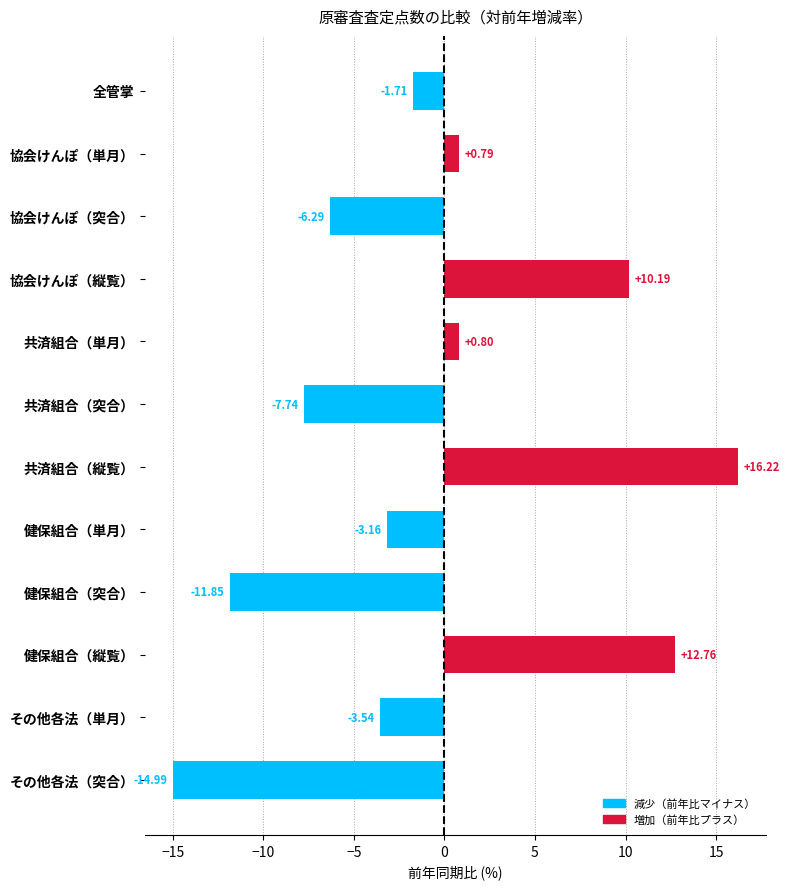

What is the change in value from 共済組合（突合） to 健保組合（突合）?

-4.1